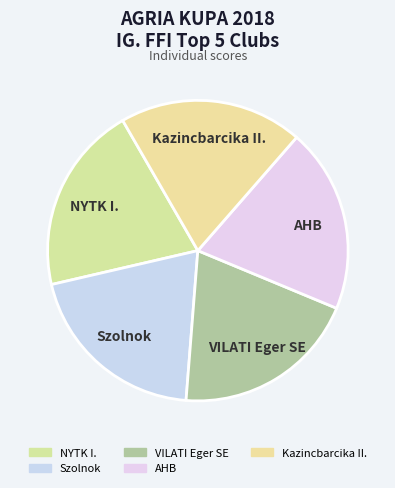

Is it true that NYTK I. is 35% of the pie?

False